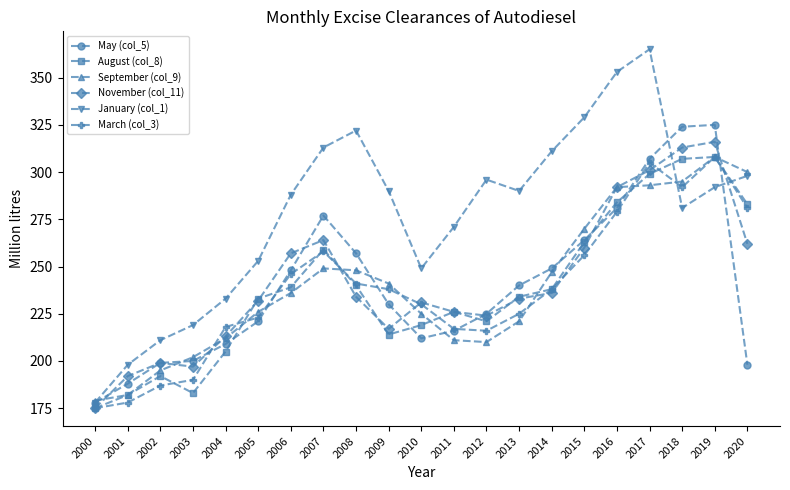

What is the total value across all series at 2017?

1870